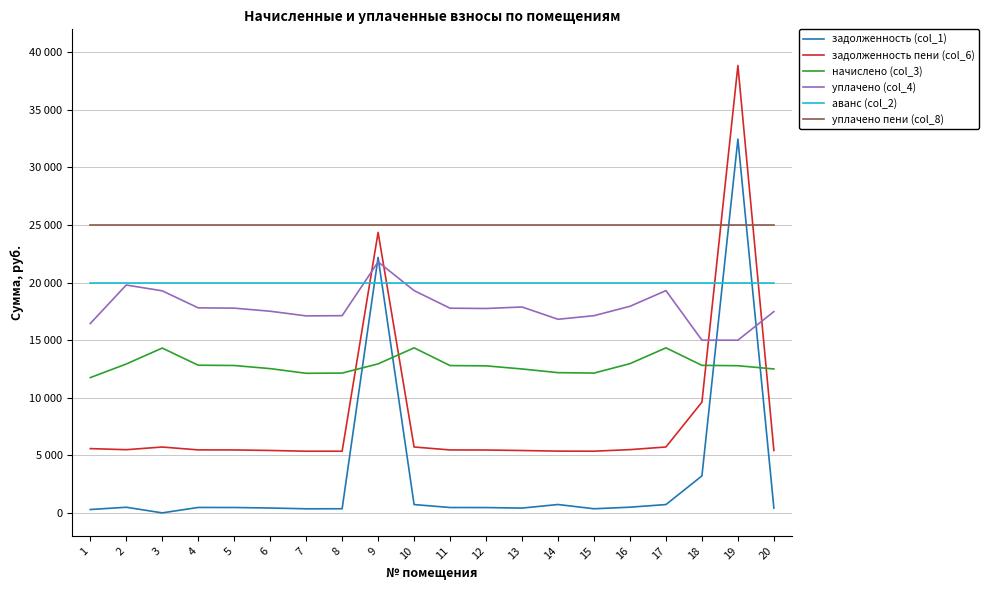

Rank the series at 9 from highest to lowest value.

уплачено пени (col_8), задолженность пени (col_6), задолженность (col_1), уплачено (col_4), аванс (col_2), начислено (col_3)